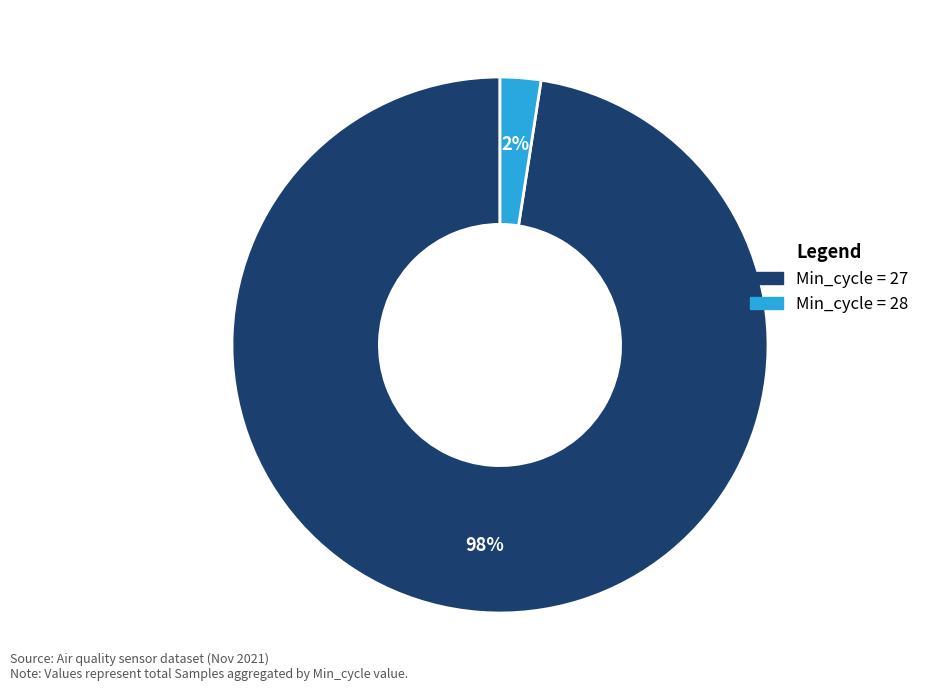

Does any single category account for the majority?

Yes